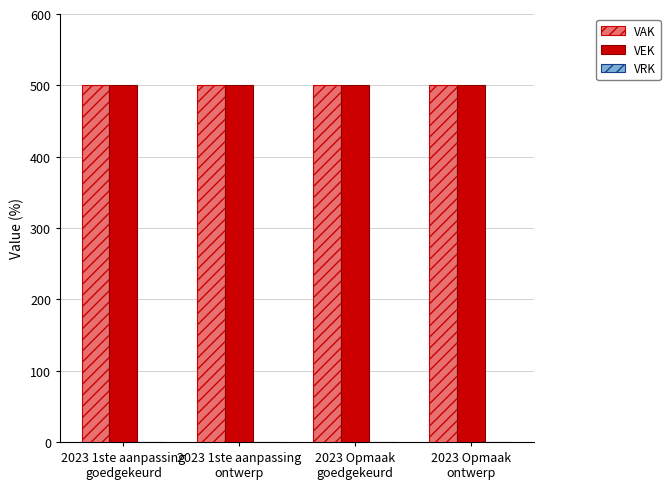

What is the lowest value of the VAK series?

500